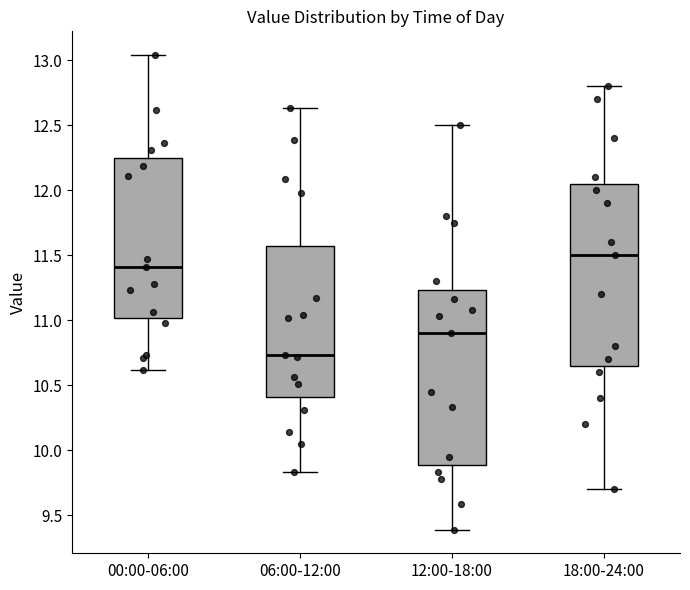

Comparing the boxes themselves (not the whiskers), which one is the tallest?

18:00-24:00